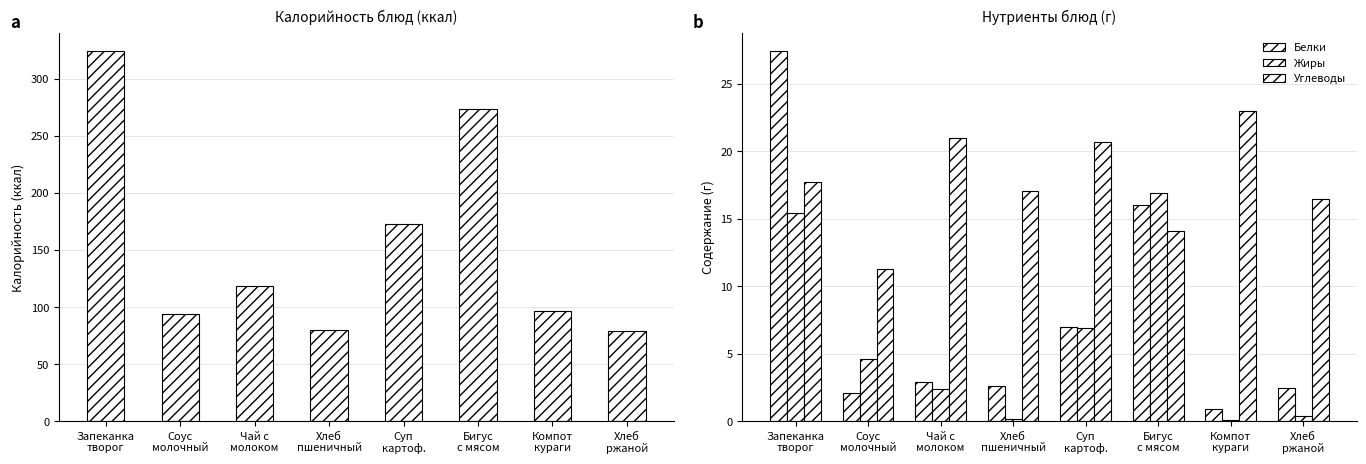

What is the average value of the Жиры series?

5.9